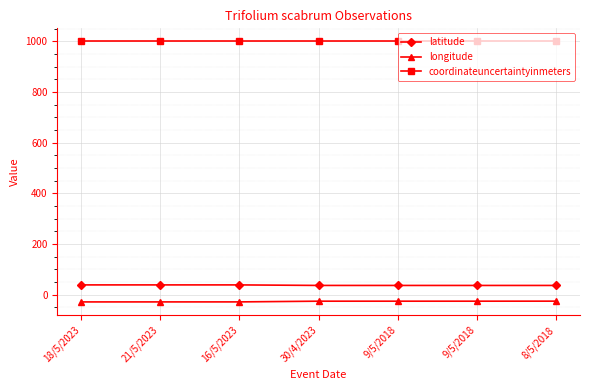

How many lines are shown in the chart?

3